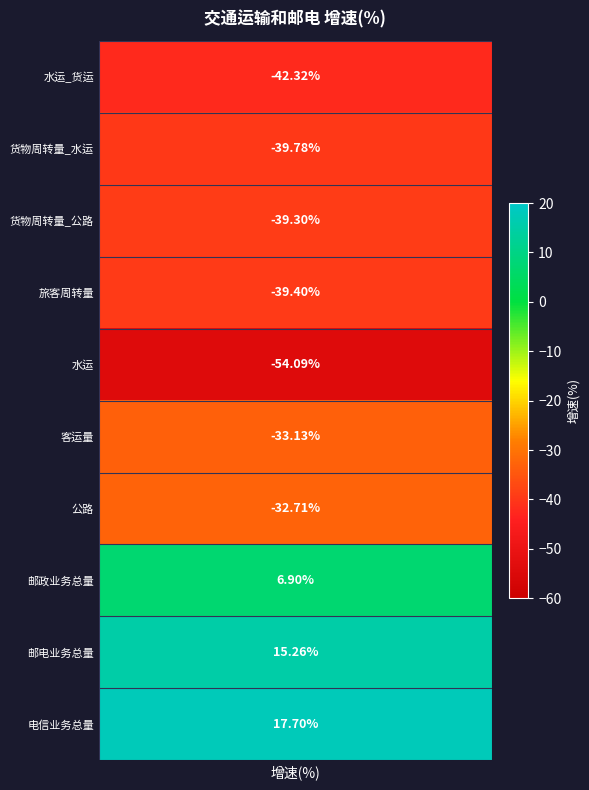

Reading right to left, what are all the values shown in this chart?

9=17.7	8=15.3	7=6.9	6=-32.7	5=-33.1	4=-54.1	3=-39.4	2=-39.3	1=-39.8	values=-42.3